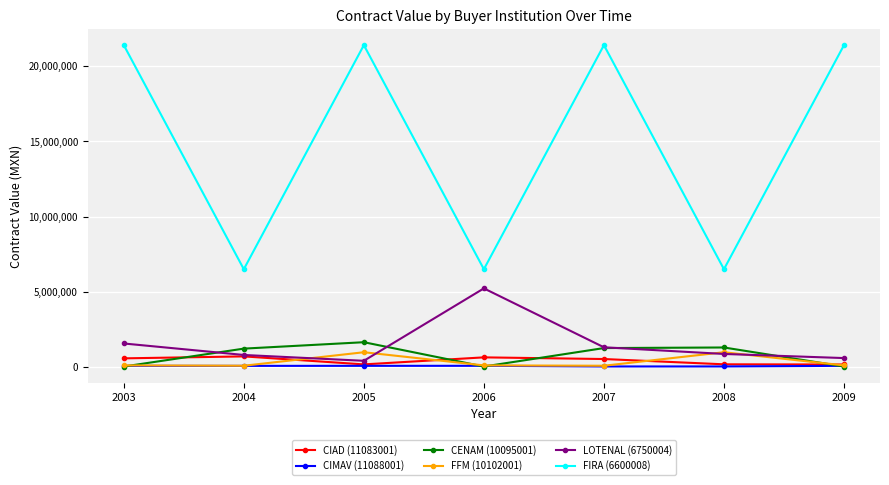

List the series in order of their peak value, highest first.

FIRA (6600008), LOTENAL (6750004), CENAM (10095001), FFM (10102001), CIAD (11083001), CIMAV (11088001)